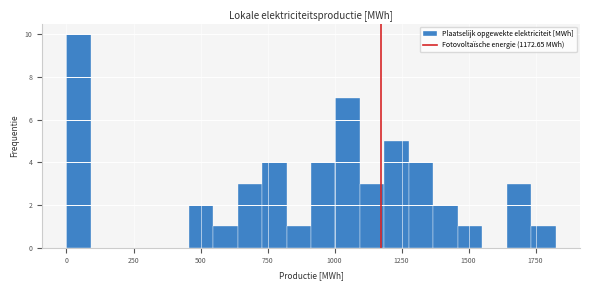

Read against the x-axis, roughly where is the centre of the tallest bar?

50